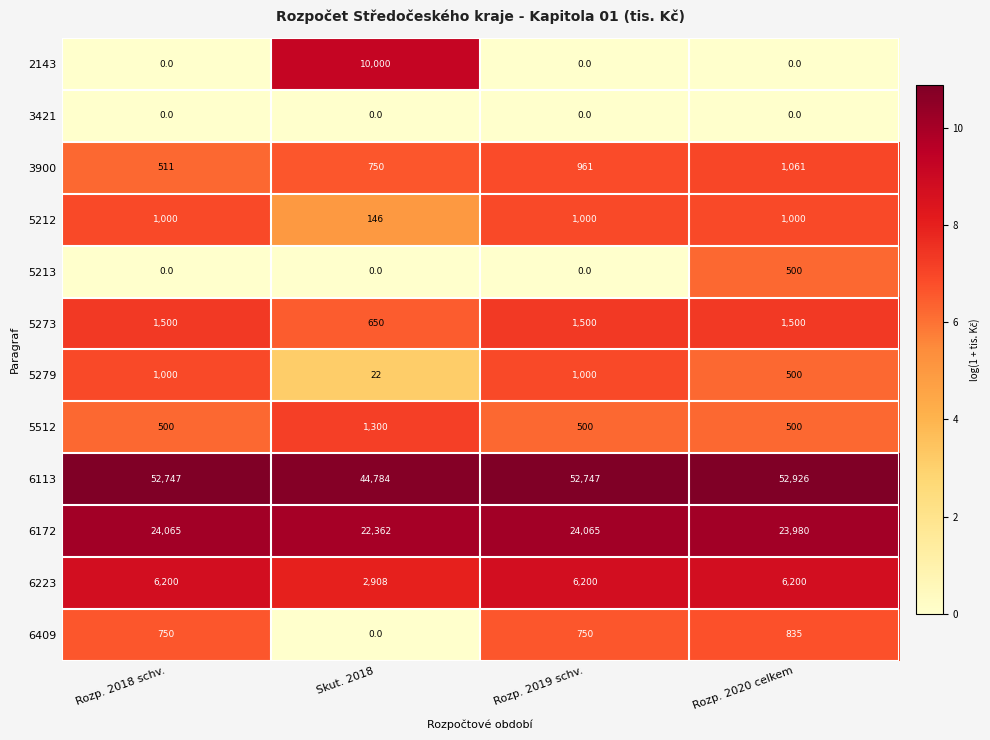

At which category does the chart reach its peak across all series?

Rozp. 2020 celkem